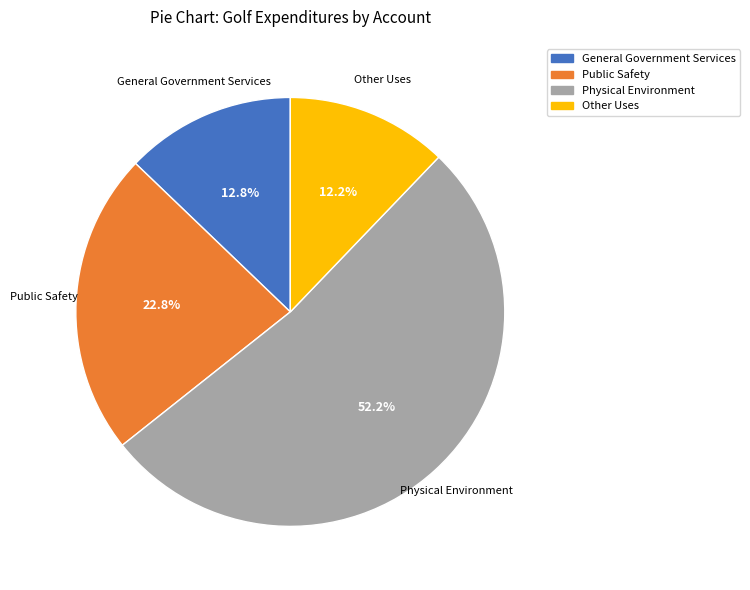

To the nearest percent, what percentage of the pie is Other Uses?

12%